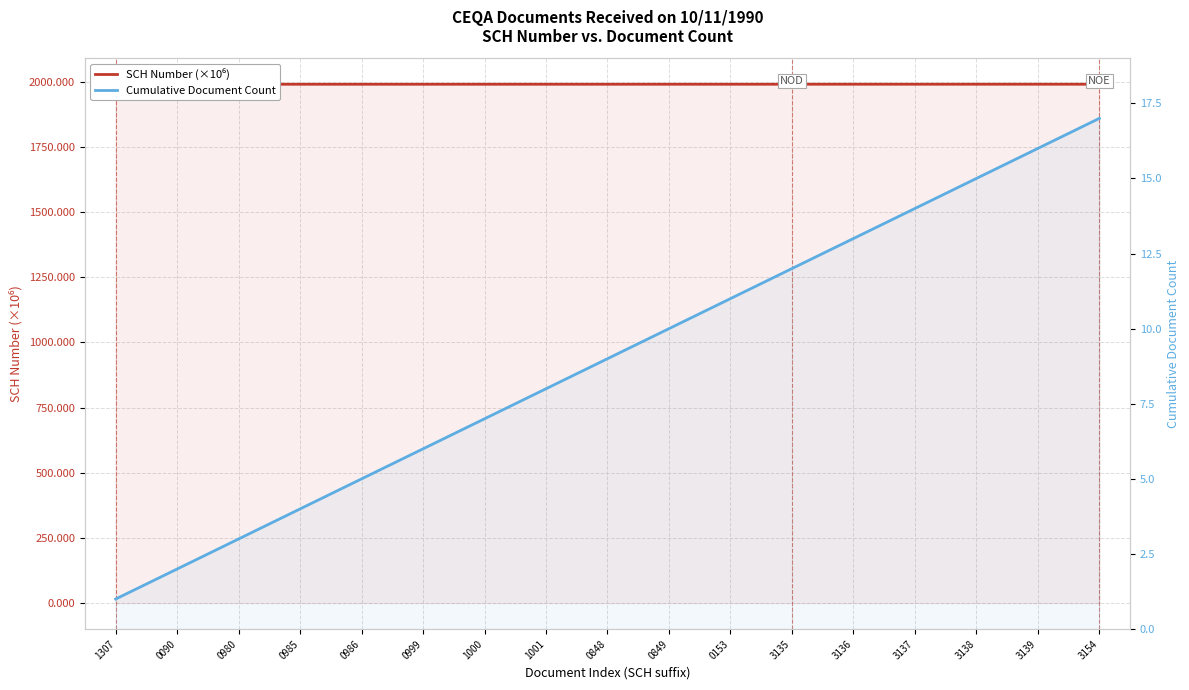

Which category has the lowest value in the SCH Number (×10⁶) series?

1307